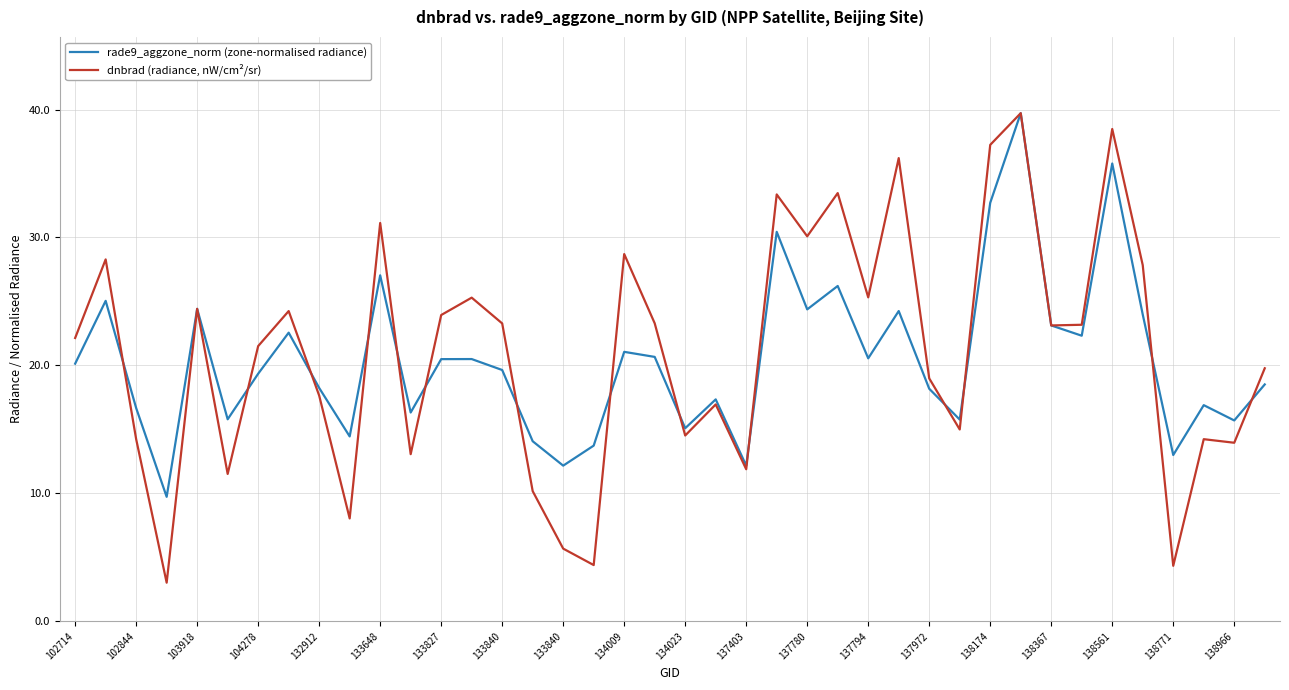

Does the chart have visible grid lines?

Yes